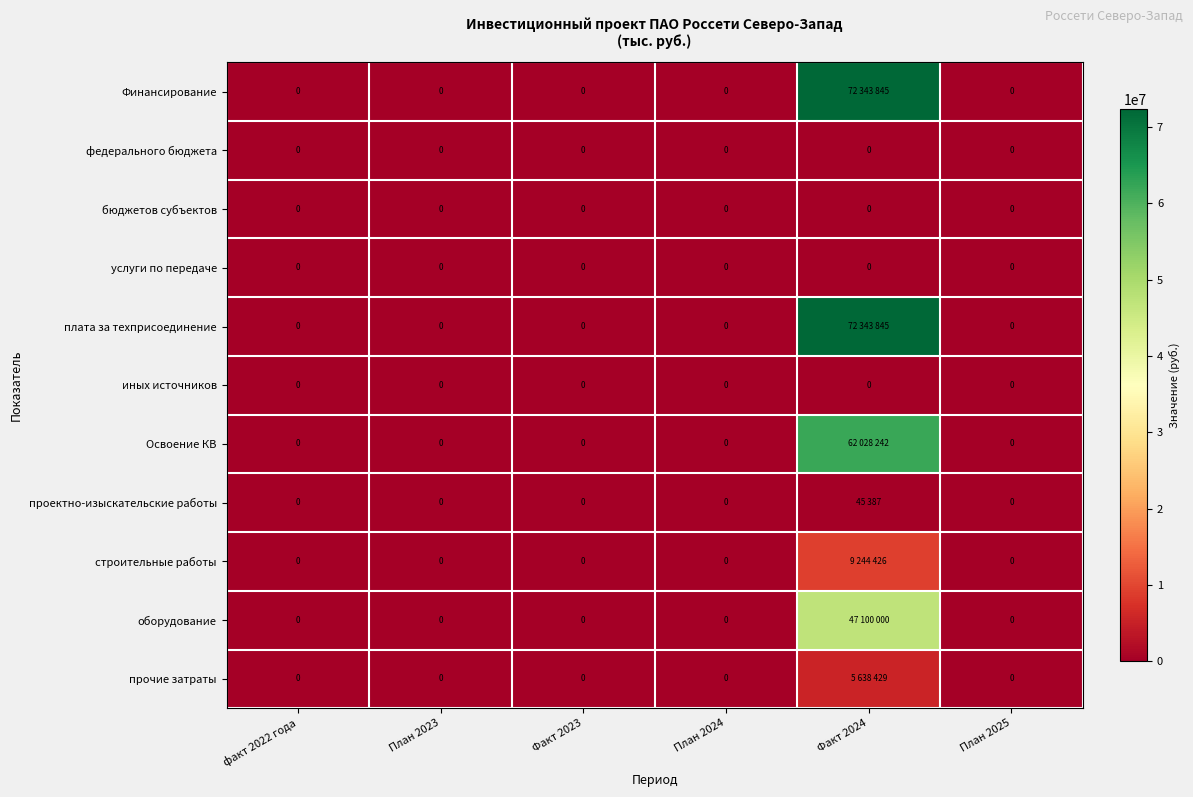

Is it true that бюджетов субъектов equals 0 at План 2023?

True